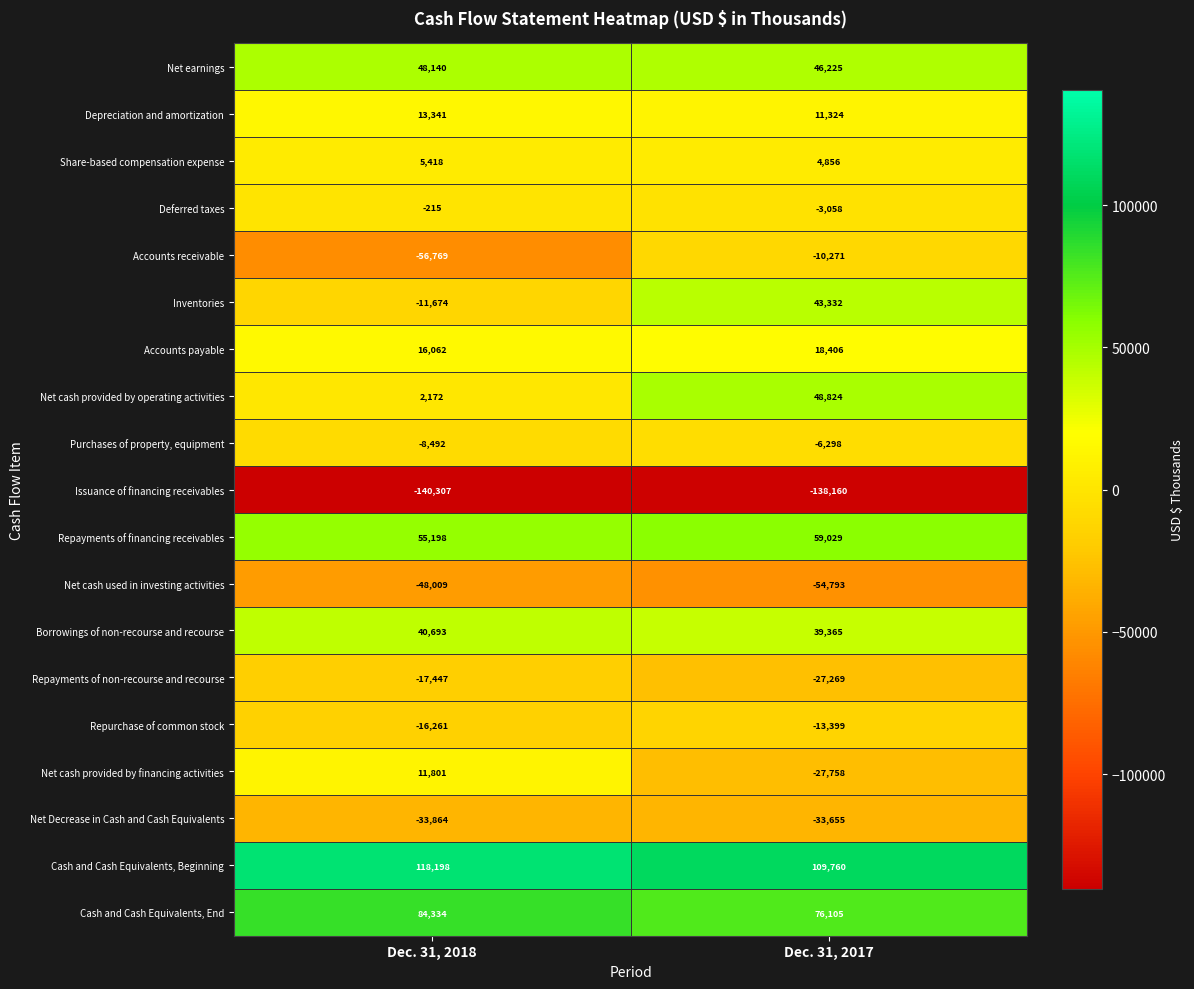

What is the total value across all series at Dec. 31, 2017?

142565